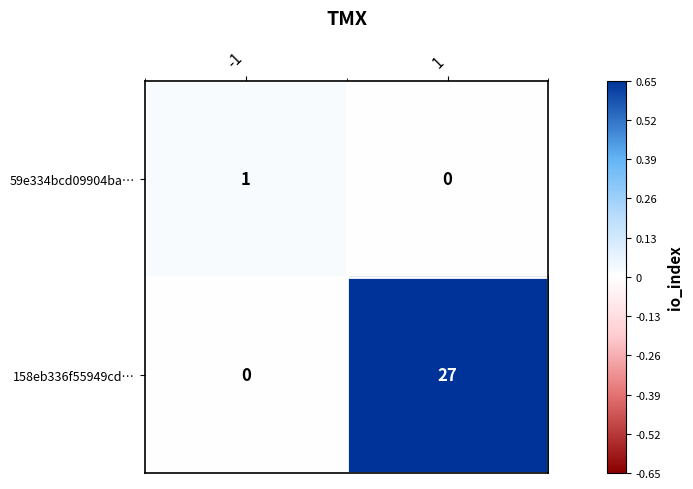

How many data points in 59e334bcd09904ba… are less than 1?

1